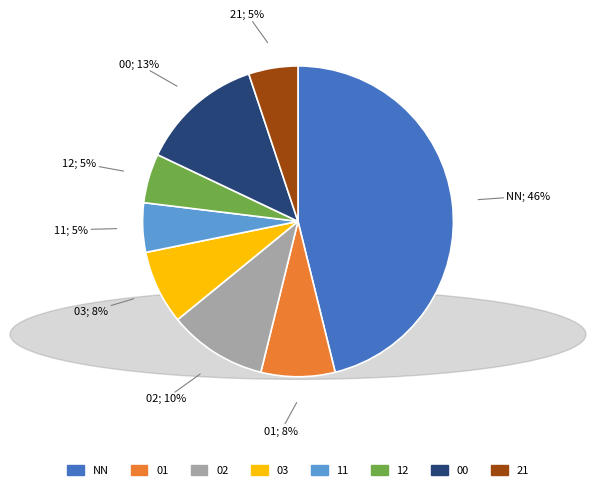

To the nearest percent, what percentage of the pie is 00?

13%